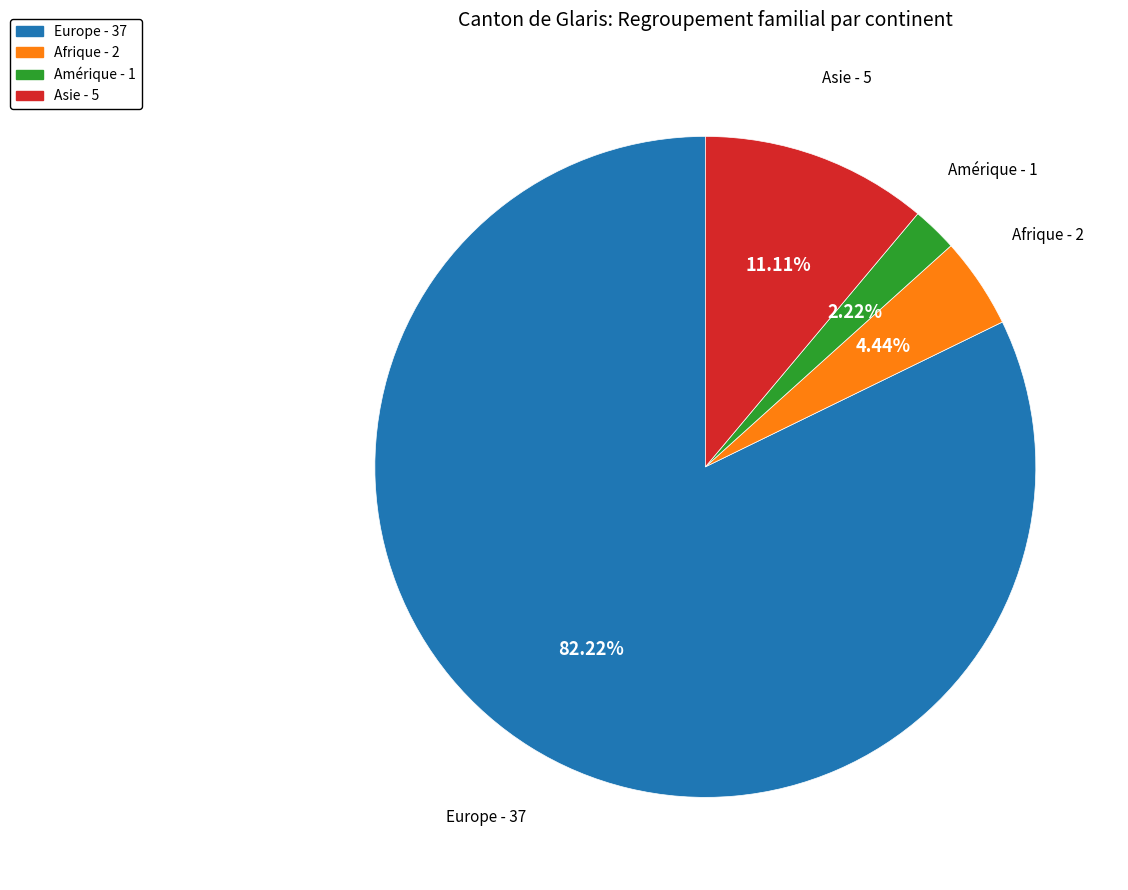

Between Asie and Amérique, which is larger?

Asie